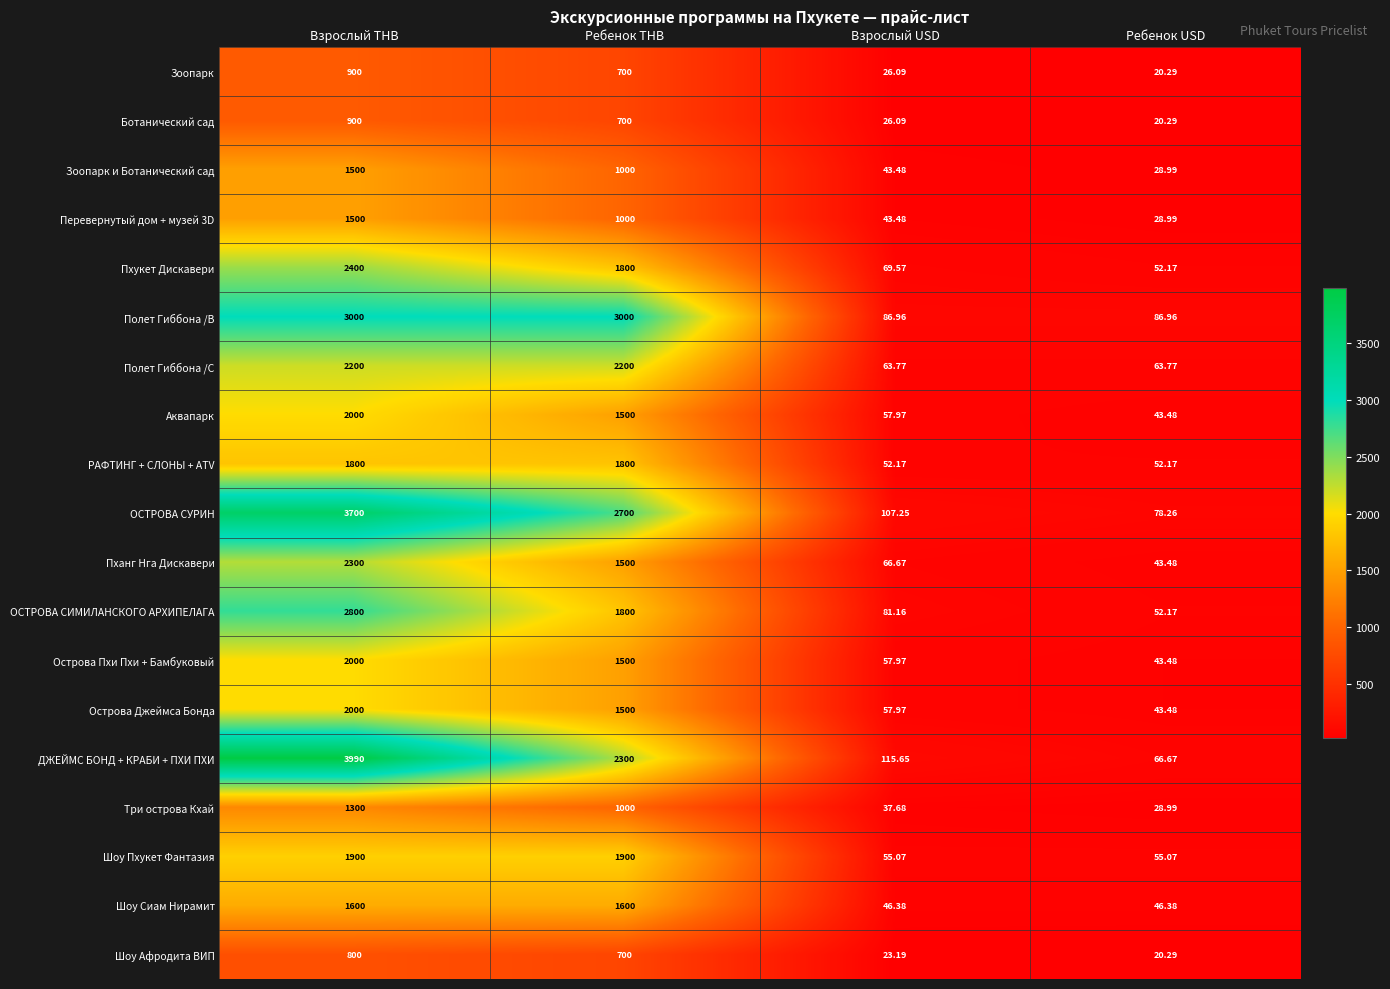

Which series changed the most between Взрослый THB and Ребенок THB?

ДЖЕЙМС БОНД + КРАБИ + ПХИ ПХИ